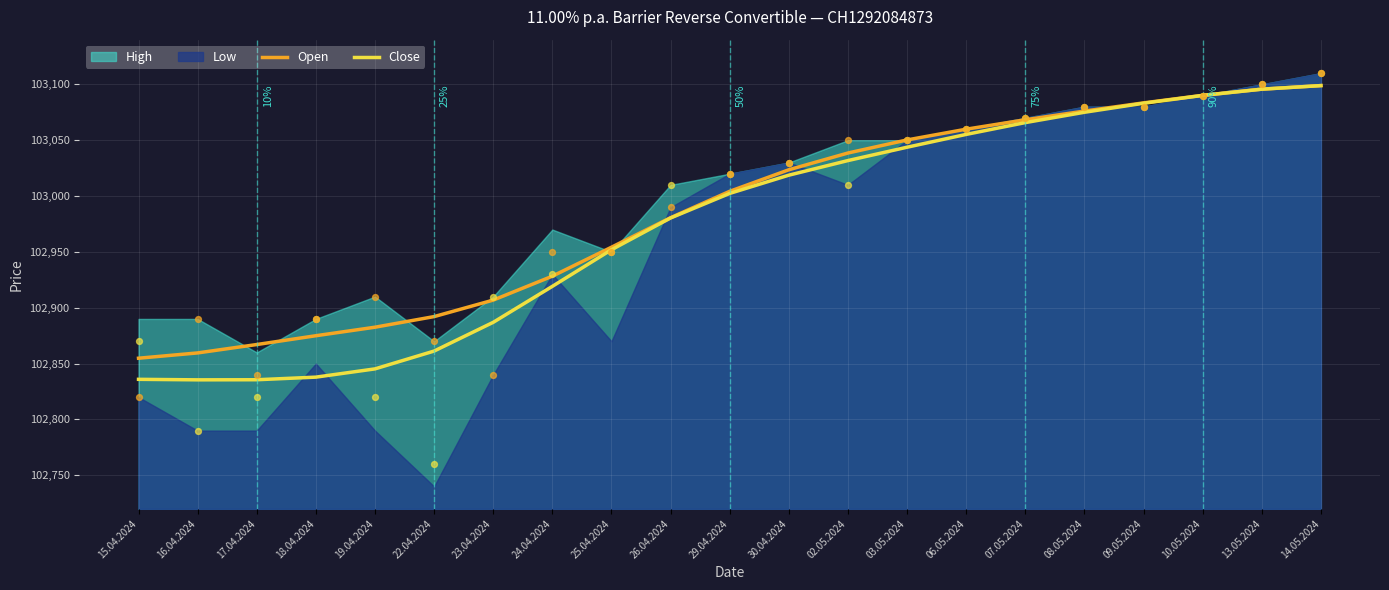

Is the value of Open at 22.04.2024 greater than the value of Close at 16.04.2024?

Yes